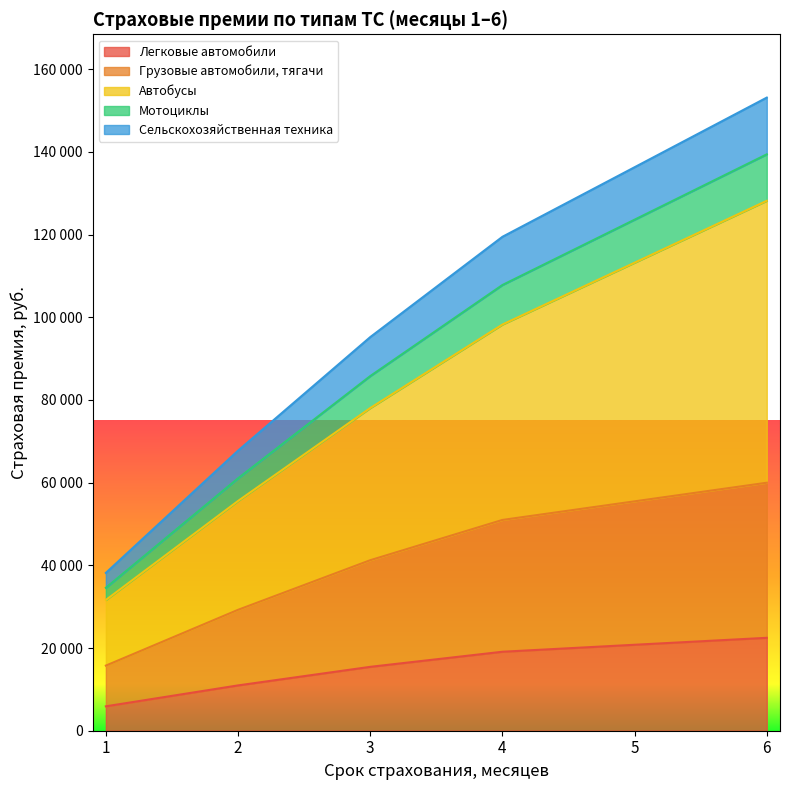

The value of Автобусы at 4 is 60556. True or false?

False